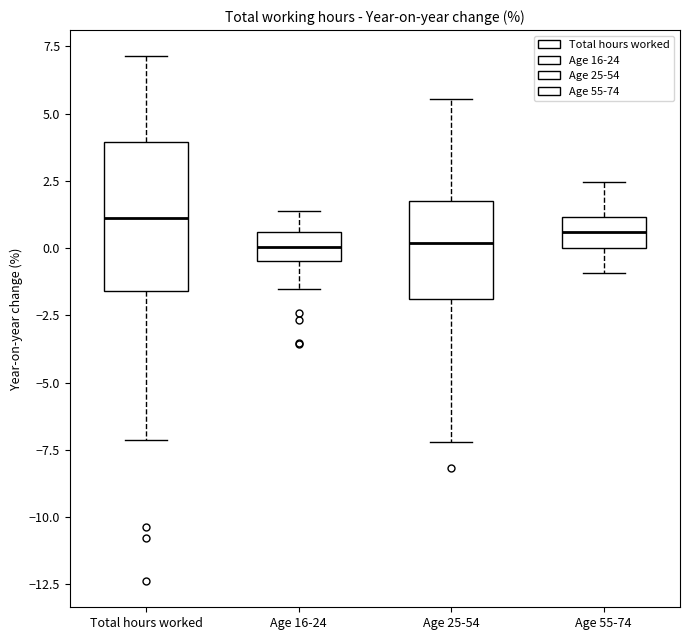

Which box has the highest median line?

Total hours worked